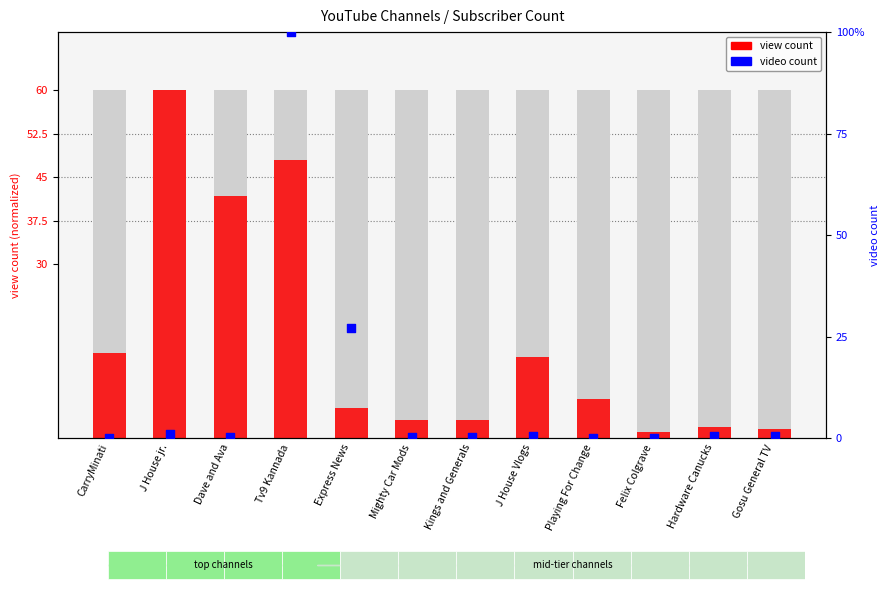

What are all the series names shown in the legend?

view count, video count